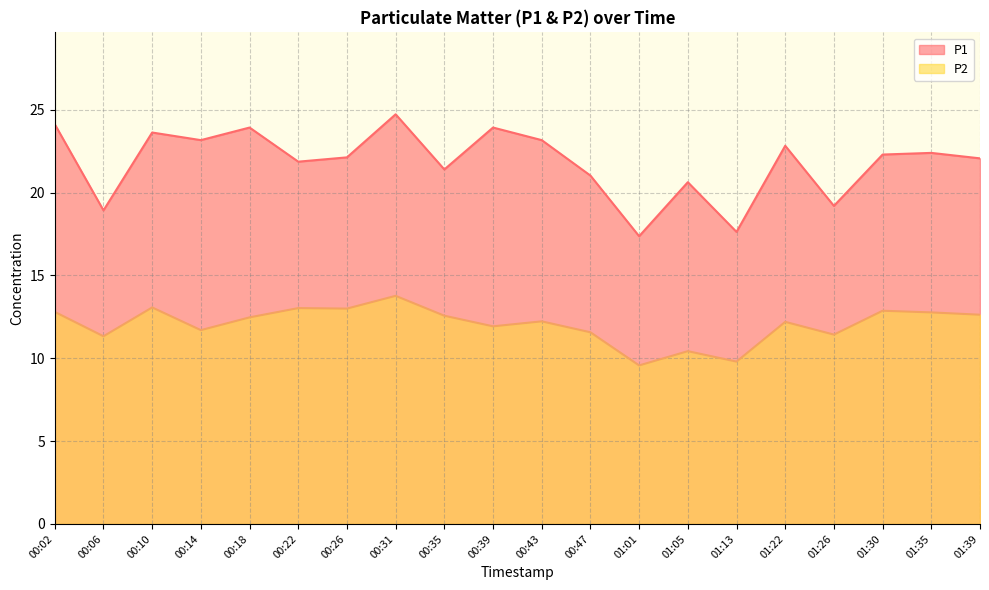

At which label is P2 closest to 11?

00:06